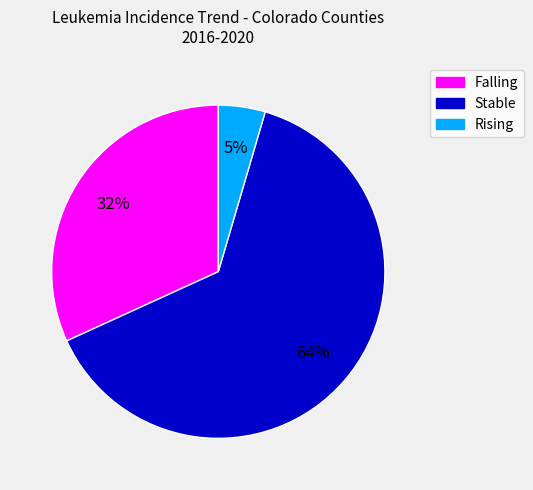

Is there a majority slice in this chart?

Yes